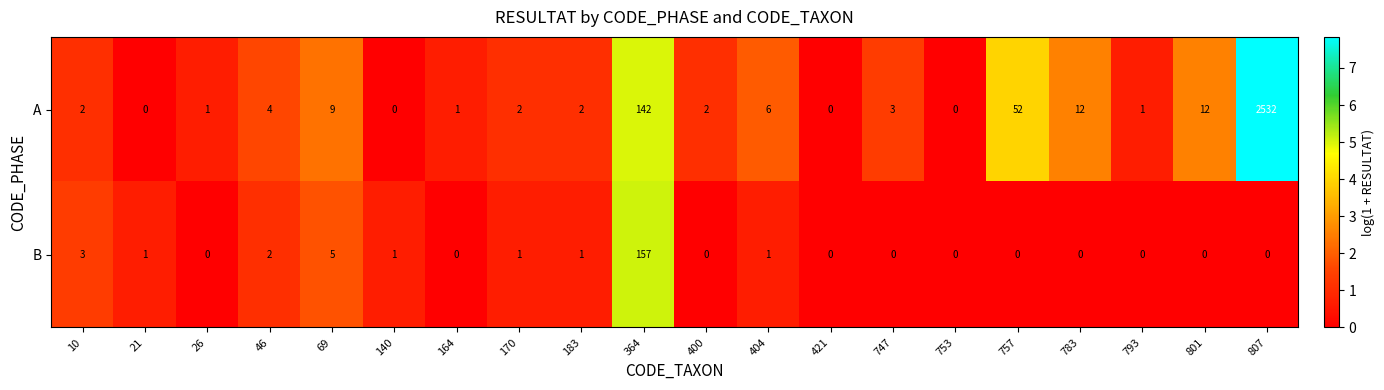

What is the sum of all B values?

172